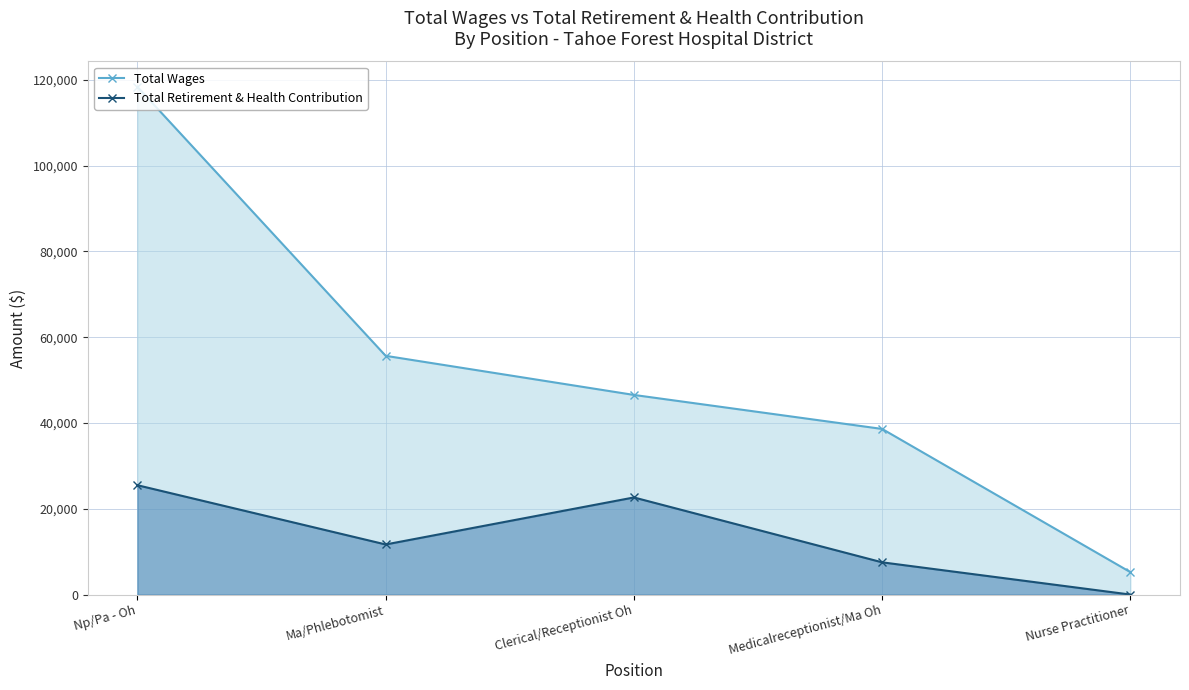

True or false: Total Wages and Total Retirement & Health Contribution cross at least once.

False